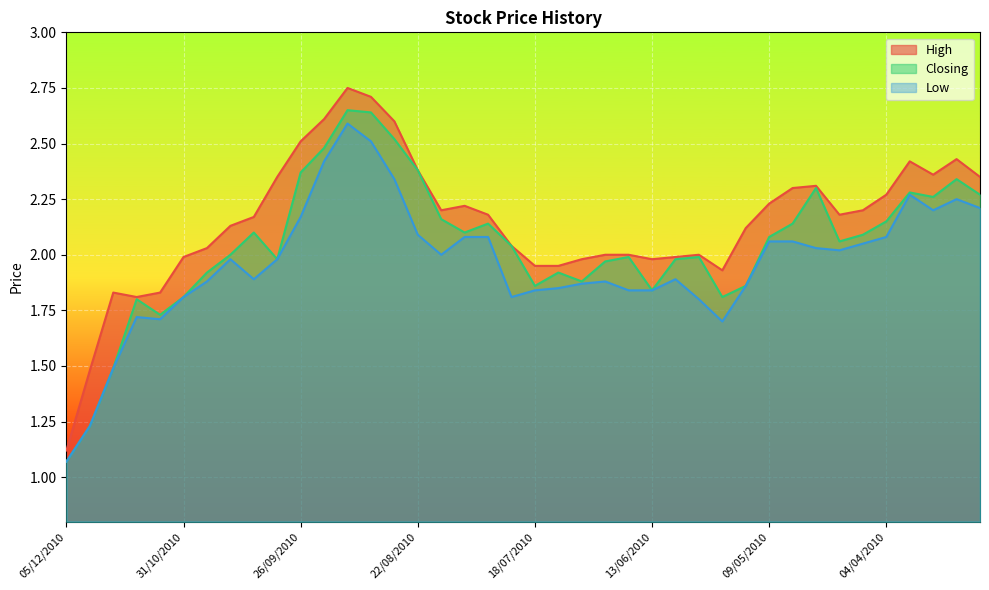

Rank the series by their maximum value, from highest to lowest.

High, Closing, Low